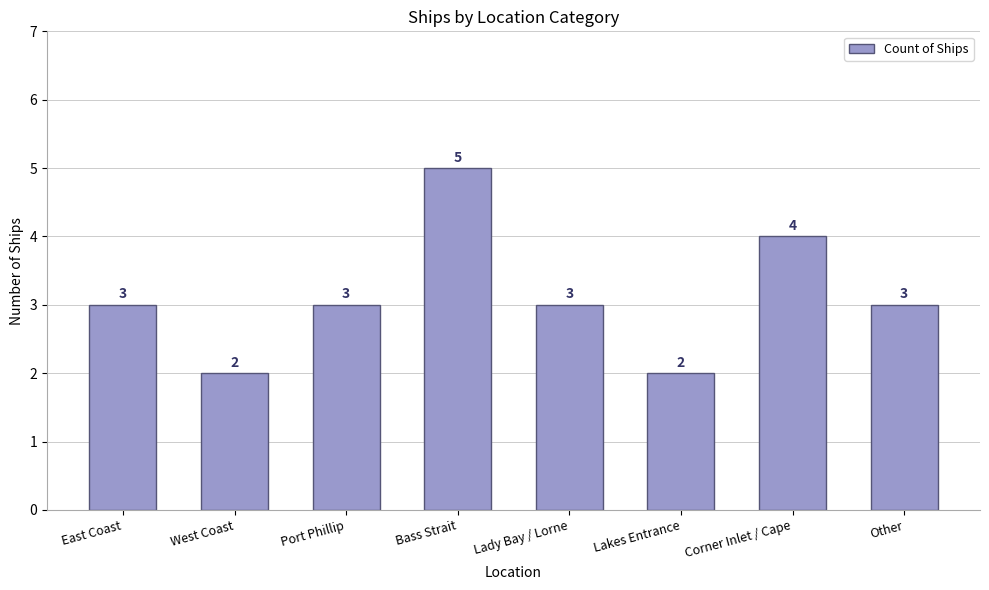

Is it true that the value at West Coast is 2?

True